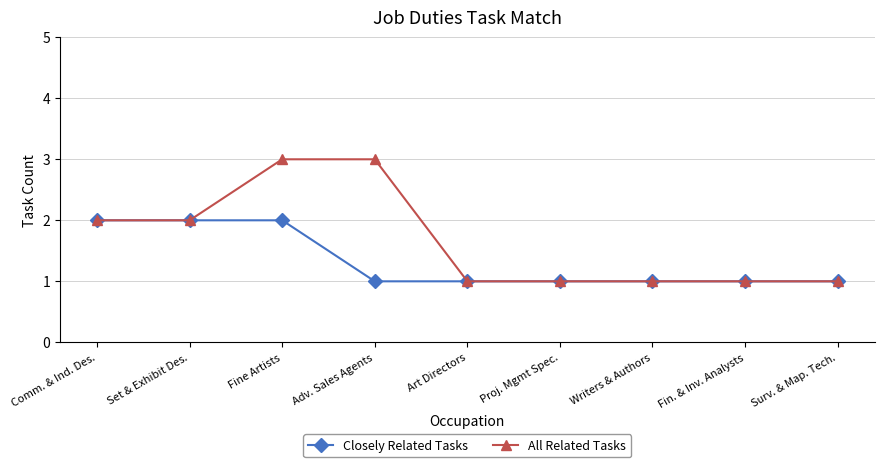

How many data points does each series have?

9